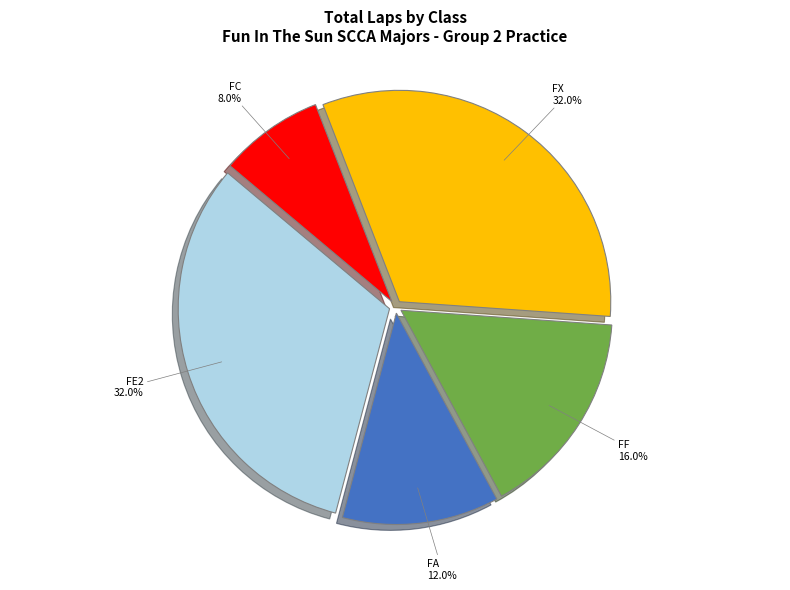

Is there any slice that represents more than half of the pie?

No